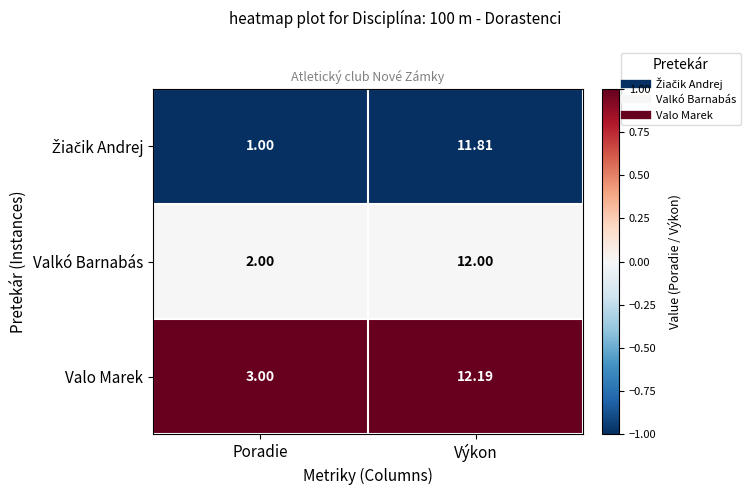

At which category is the sum across all series the highest?

Výkon